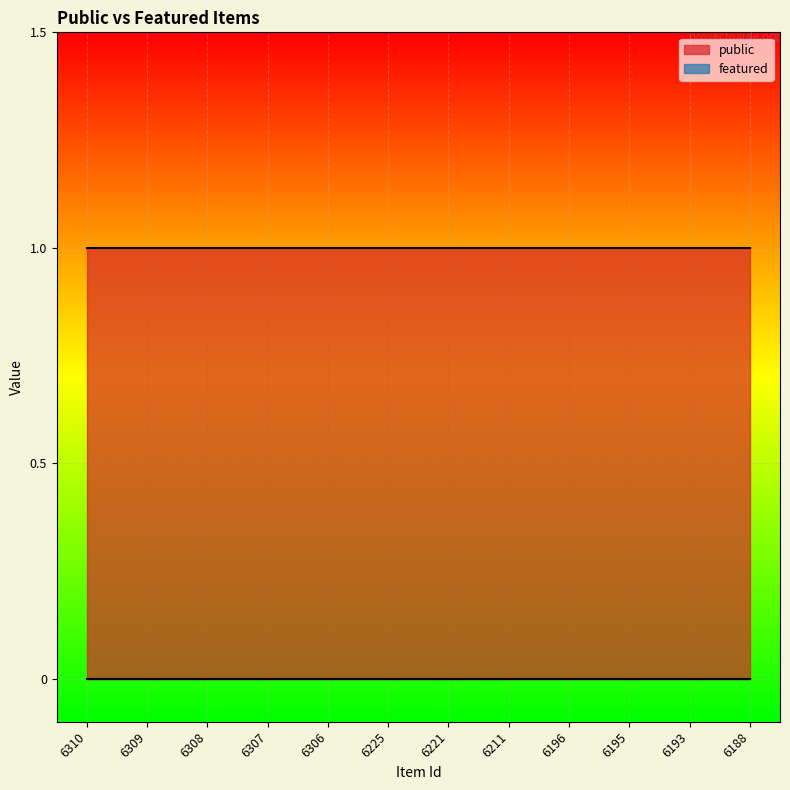

The value of public at 6307 is 2. True or false?

False